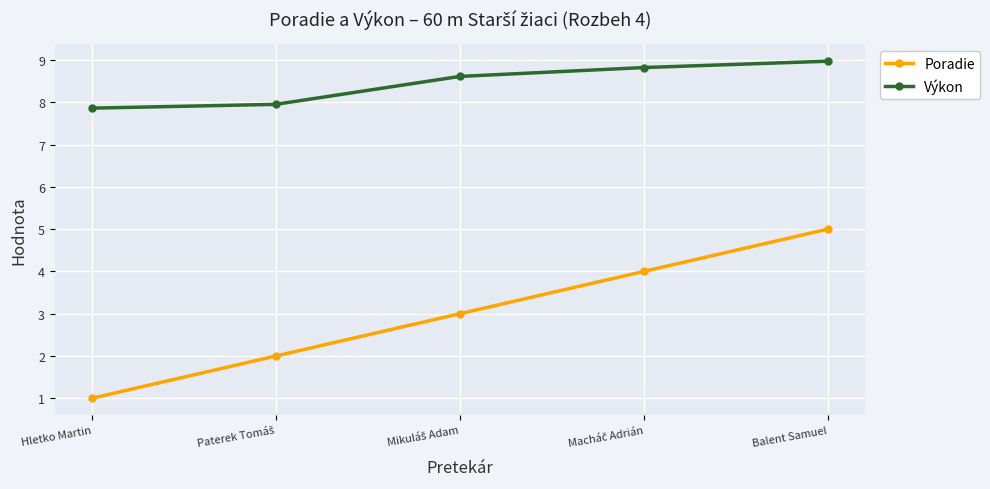

What is the label of the 1st point from the left?

Hletko Martin